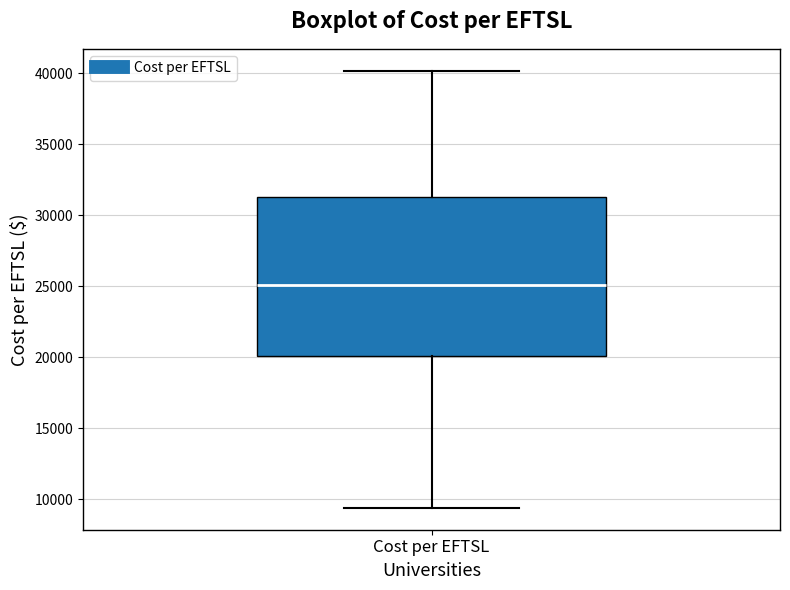

Transcribe this box plot: give where the median line is, the range the box spans, and where the two whiskers end, as read against the y-axis. The values are not printed on the chart, so give them approximately, as read against the axis.

median 25000, box 20000 to 31500, whiskers 9500 to 40000